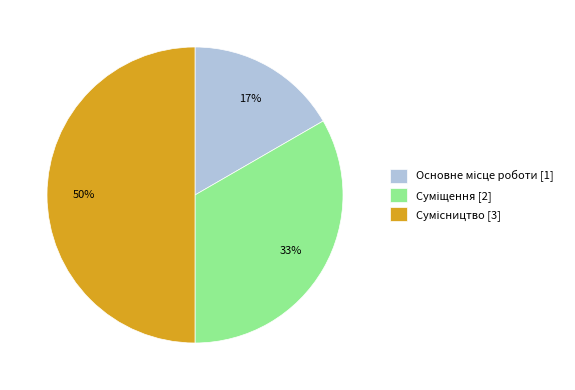

To the nearest percent, what is the difference between the largest and smallest slice percentages?

33%